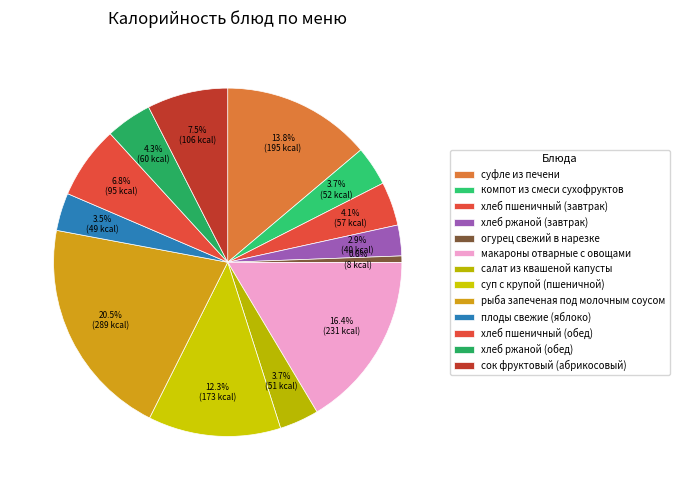

Approximately how many times larger is the value at хлеб ржаной (завтрак) compared to суп с крупой (пшеничной)?

0.2